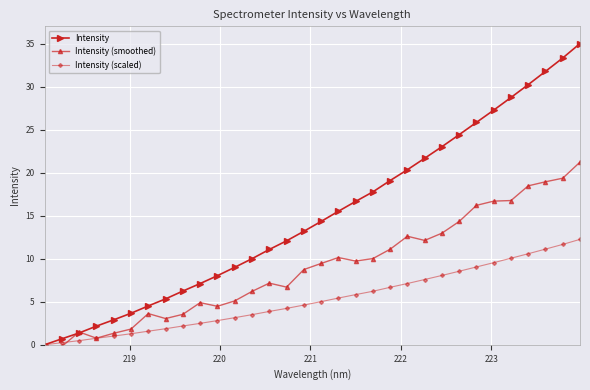

What is the value of the Intensity (smoothed) point at the 1st from the left?

-0.7